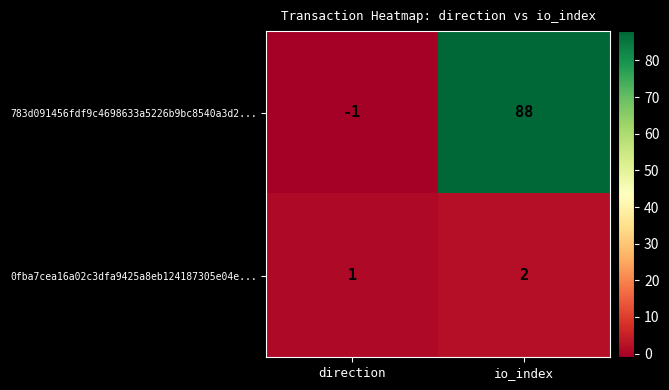

What is the difference between the highest and lowest values at io_index?

86